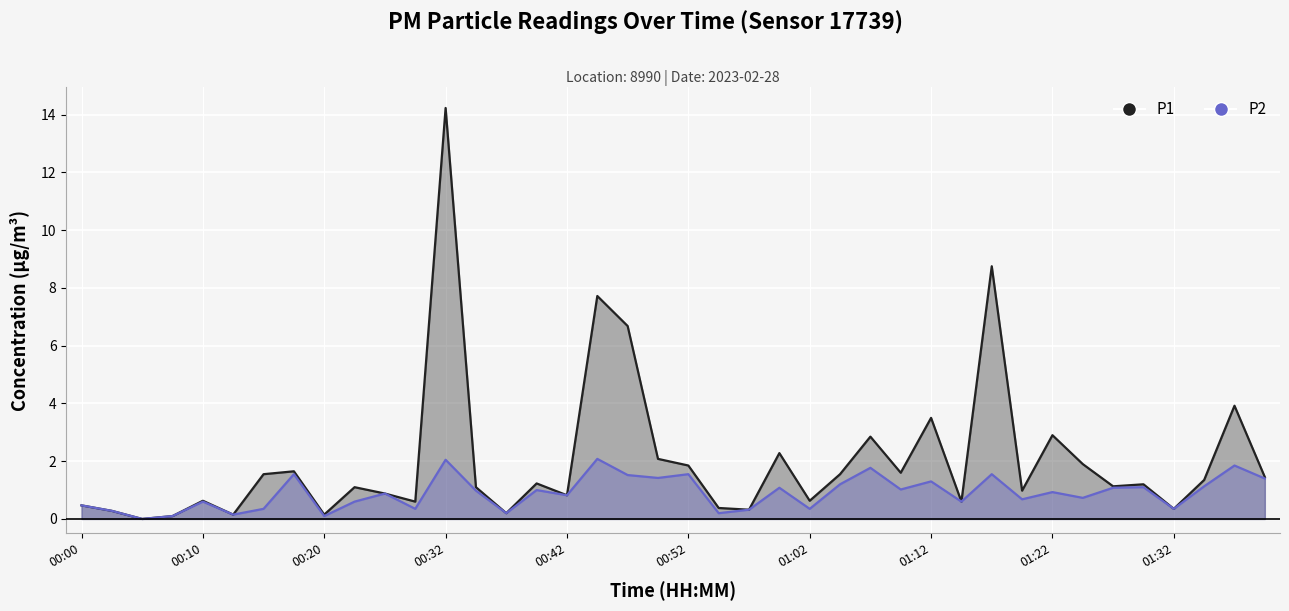

What is the greatest value displayed?

14.2